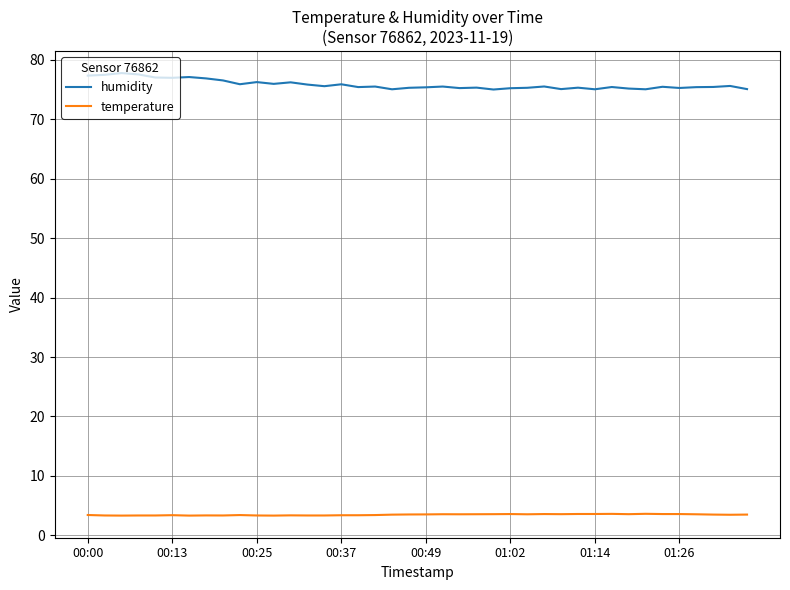

Which series has the largest total across all categories?

humidity